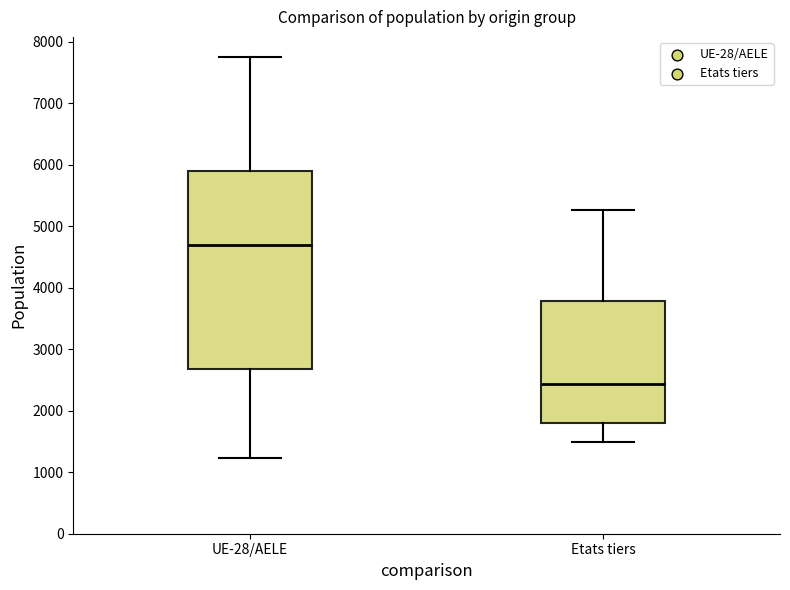

Comparing the boxes themselves (not the whiskers), which one is the tallest?

UE-28/AELE